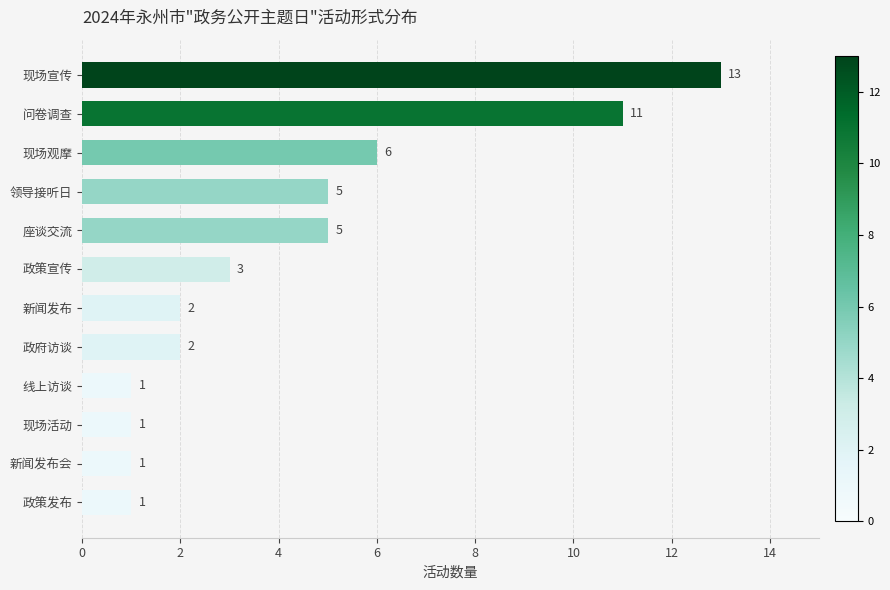

Where is the data nearest to the value 7?

现场观摩